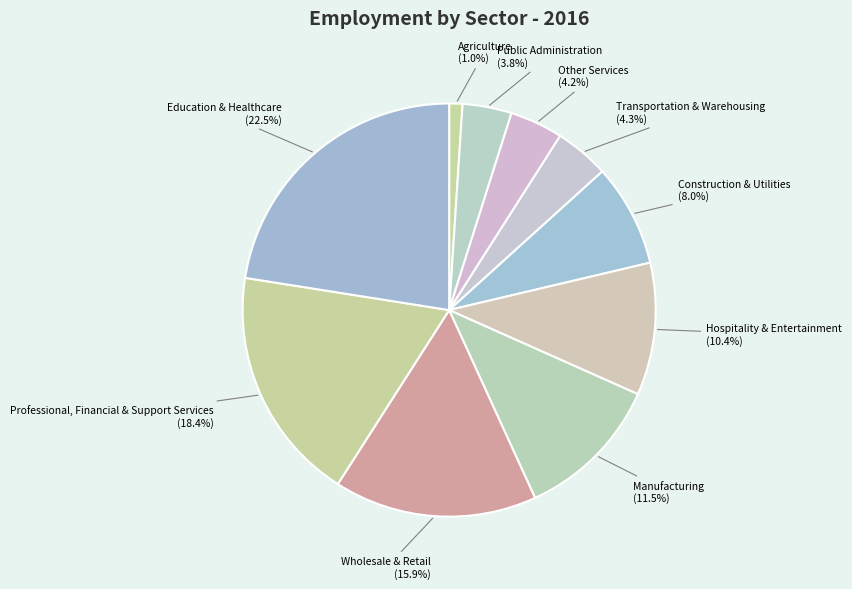

Which category has the biggest portion of the pie?

Education & Healthcare